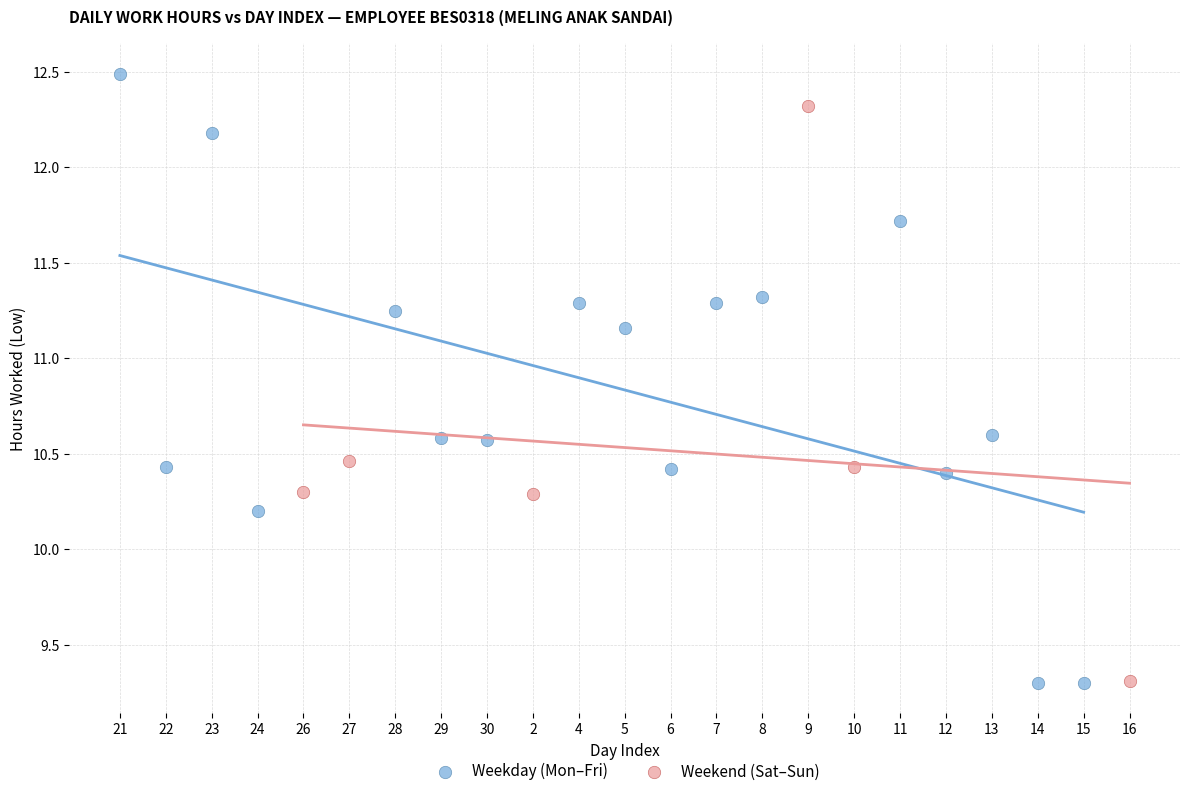

Which series reaches the maximum Y coordinate?

Weekday (Mon–Fri)